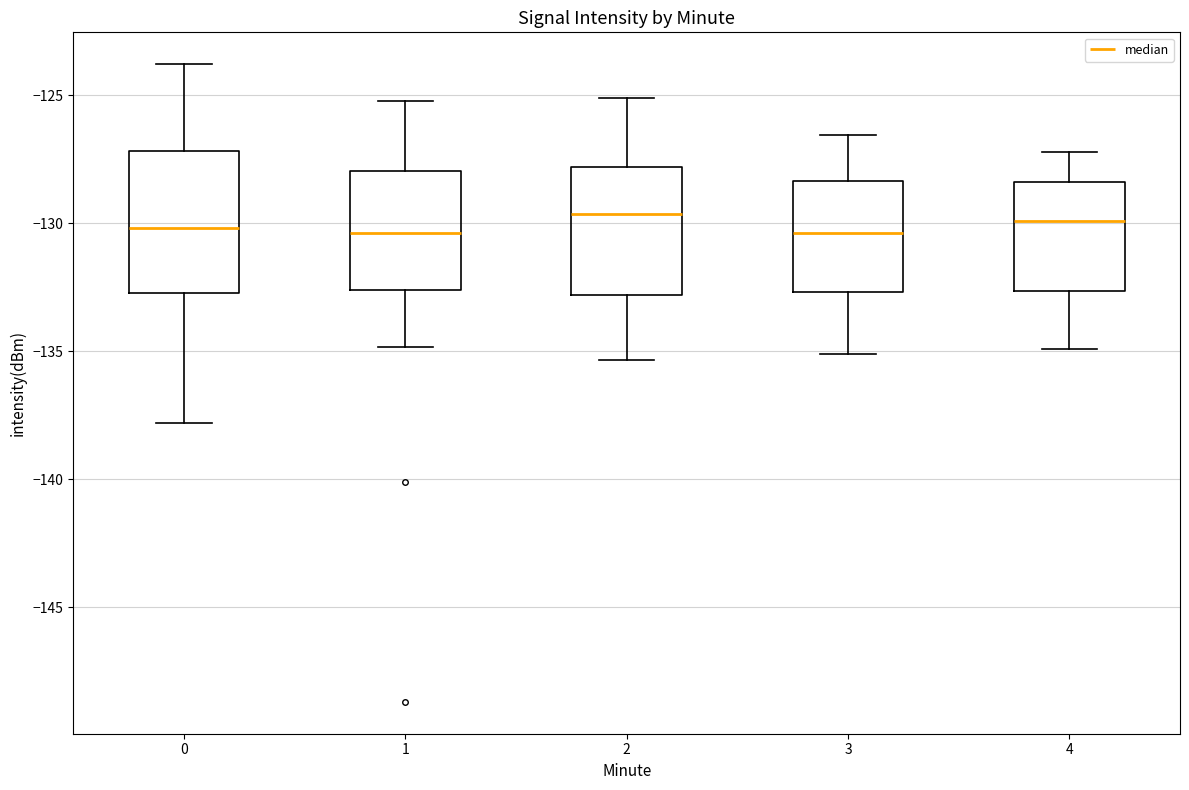

Reading left to right, transcribe this box plot: for each box, give where its median line is, the range the box spans, and where its two whiskers end, as read against the y-axis. The values are not printed on the chart, so give them approximately, as read against the axis.

0: median -130.0, box -132.5 to -127.0, whiskers -138.0 to -124.0
1: median -130.5, box -132.5 to -128.0, whiskers -135.0 to -125.0
2: median -129.5, box -133.0 to -128.0, whiskers -135.5 to -125.0
3: median -130.5, box -132.5 to -128.5, whiskers -135.0 to -126.5
4: median -130.0, box -132.5 to -128.5, whiskers -135.0 to -127.0